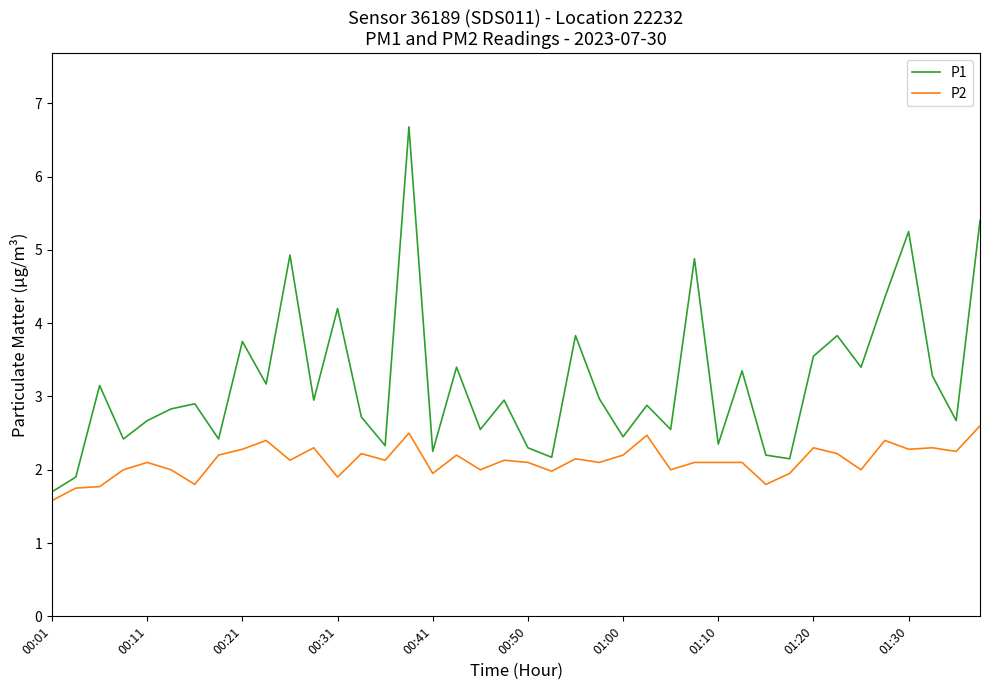

Which series has the largest range (max minus min)?

P1